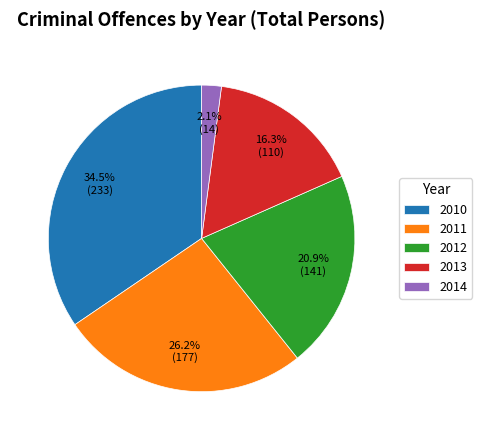

What portion of the pie excludes 2014?

97.9%